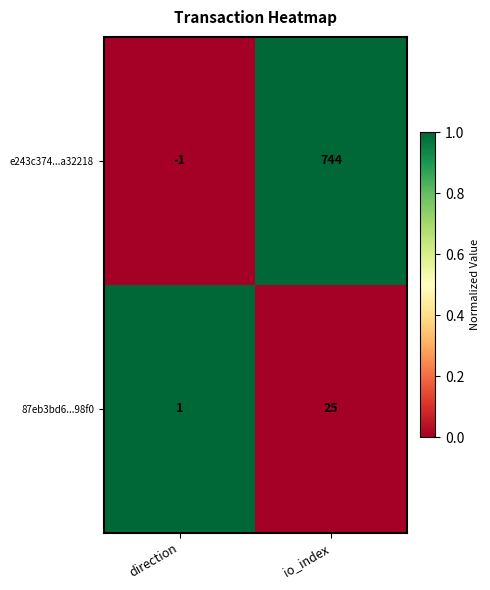

What is the greatest value displayed?

744